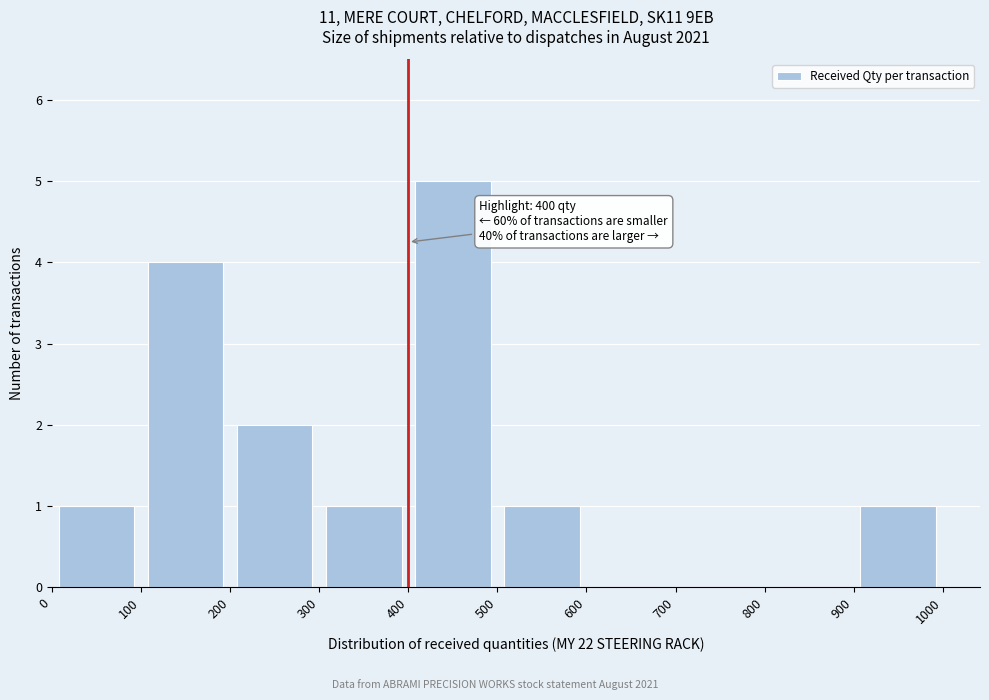

Over which range of the x-axis is the bar tallest?

400 to 500